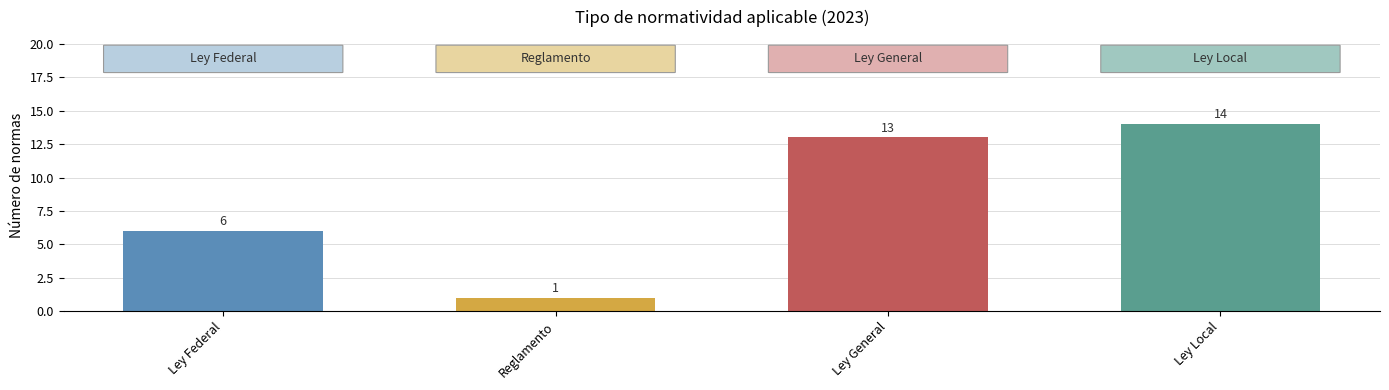

Reading left to right, what are all the values shown in this chart?

Ley Federal=6	Reglamento=1	Ley General=13	Ley Local=14